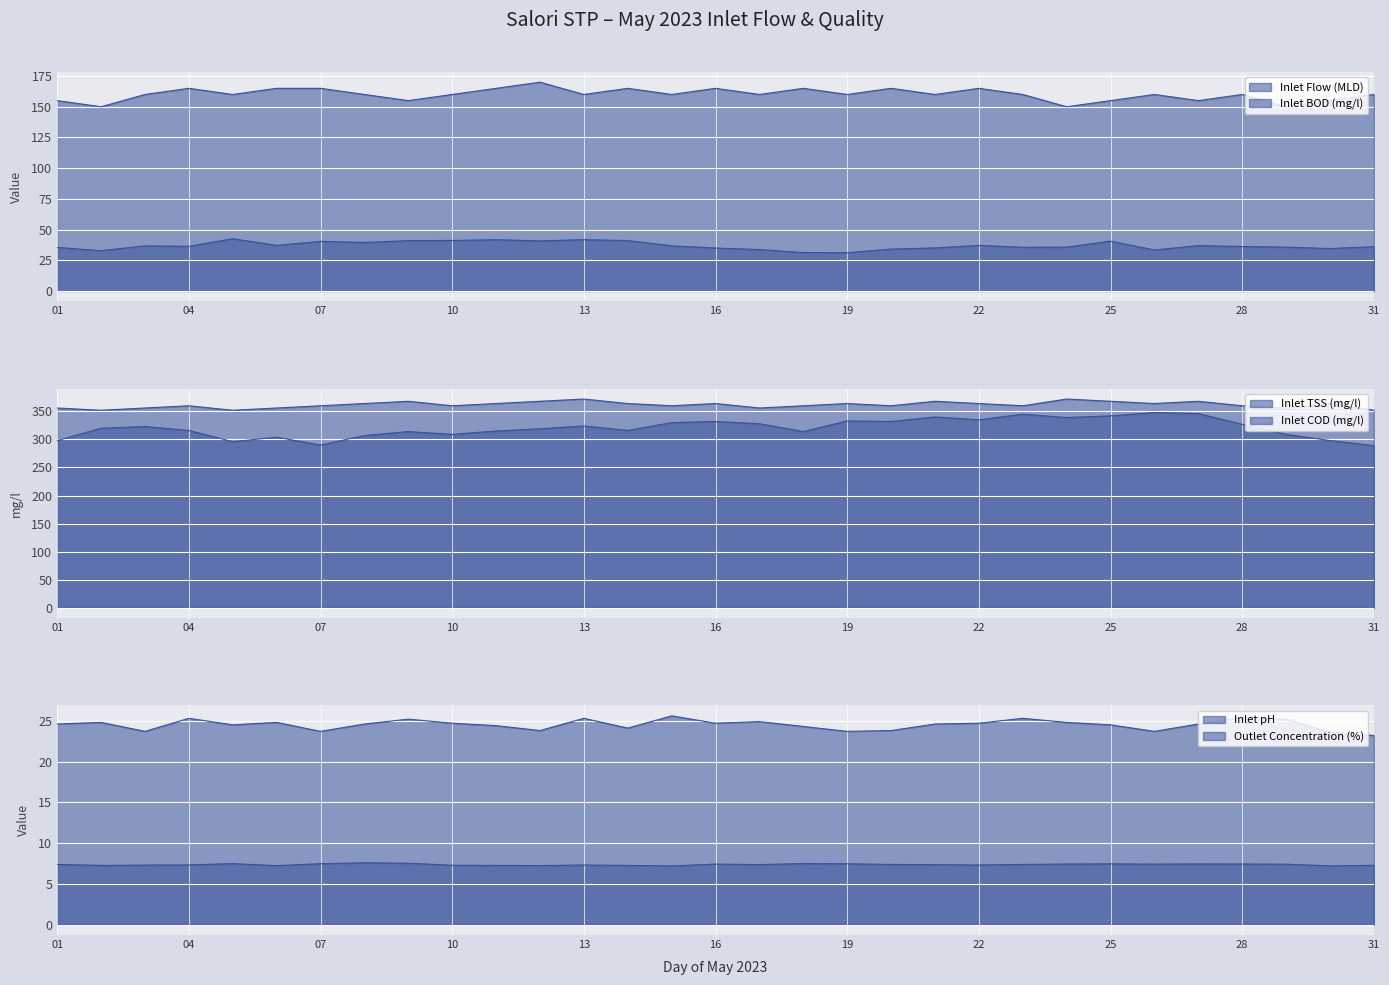

How many lines are shown in the chart?

6